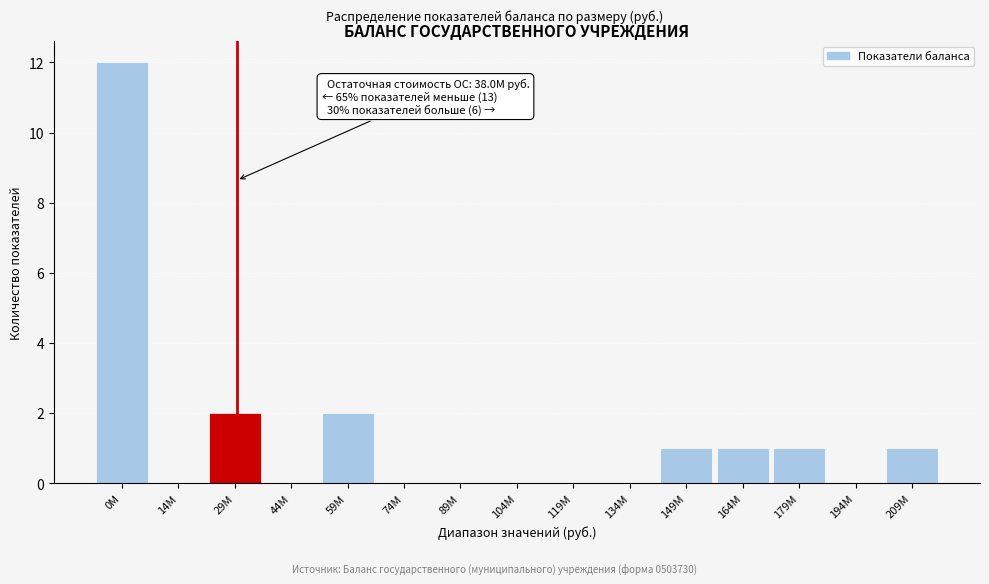

Reading left to right, what are all the values shown in this chart?

0M=12	14M=0	29M=2	44M=0	59M=2	74M=0	89M=0	104M=0	119M=0	134M=0	149M=1	164M=1	179M=1	194M=0	209M=1